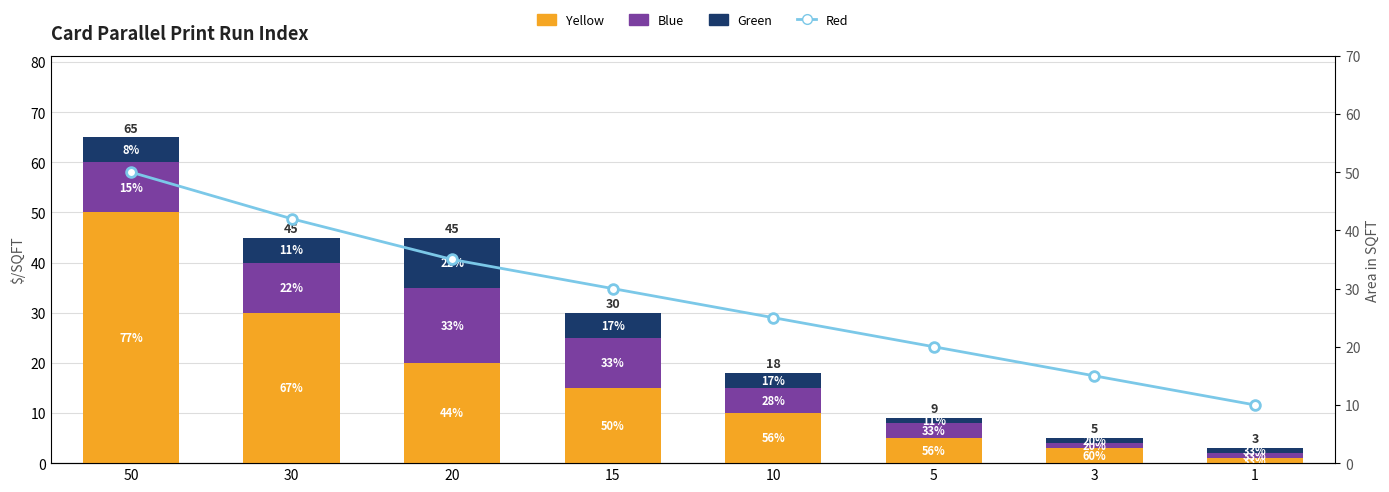

What is the difference between the highest and lowest values at 10?

22